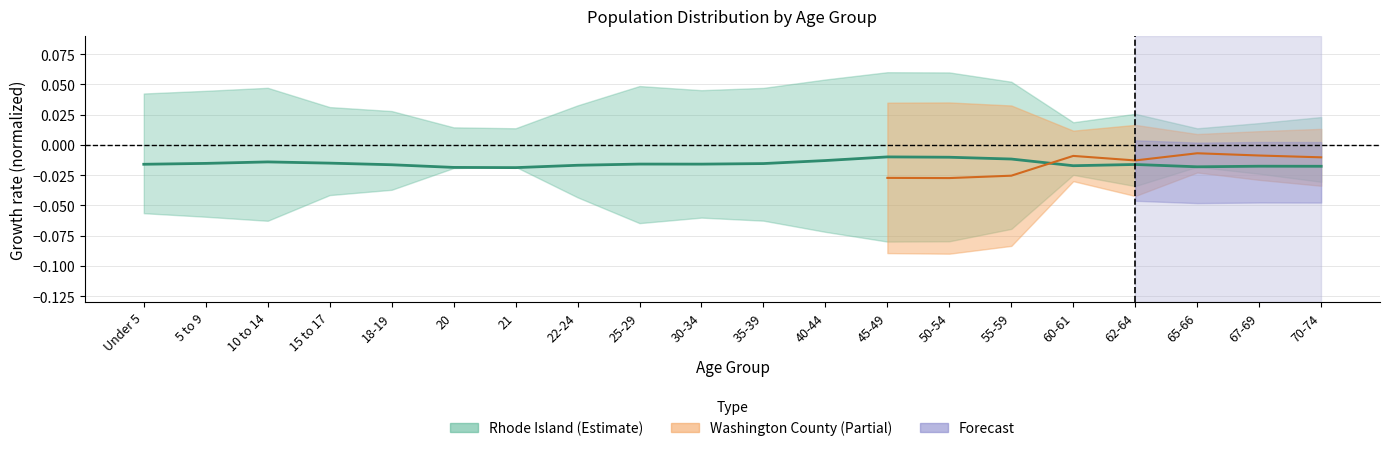

Rank the categories by value from highest to lowest.

45-49, 50-54, 55-59, 40-44, 10 to 14, 15 to 17, 5 to 9, 35-39, 25-29, 30-34, Under 5, 62-64, 18-19, 22-24, 60-61, 67-69, 70-74, 65-66, 20, 21